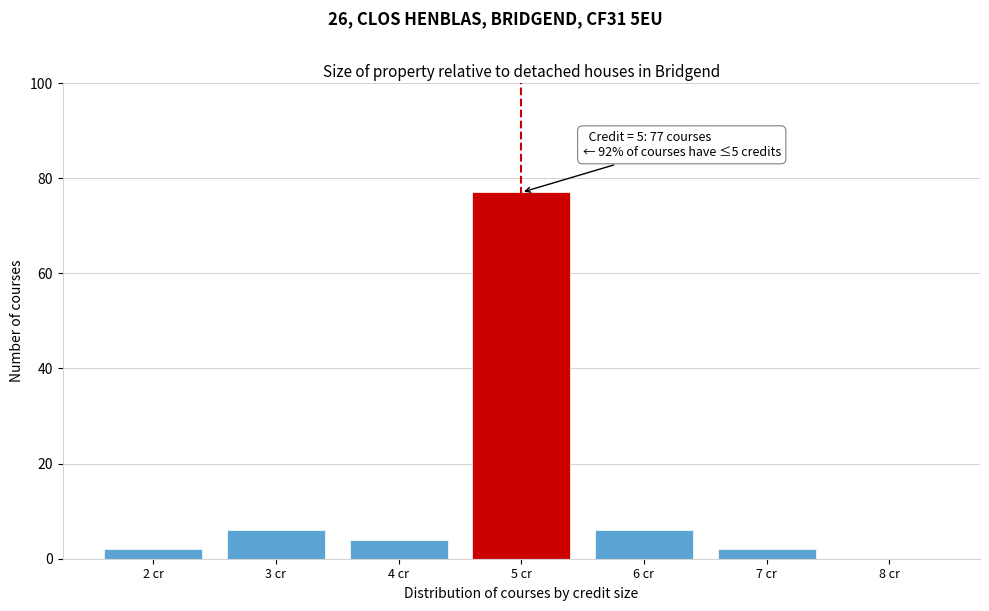

Reading left to right, what are all the values shown in this chart?

2 cr=2	3 cr=6	4 cr=4	5 cr=77	6 cr=6	7 cr=2	8 cr=0